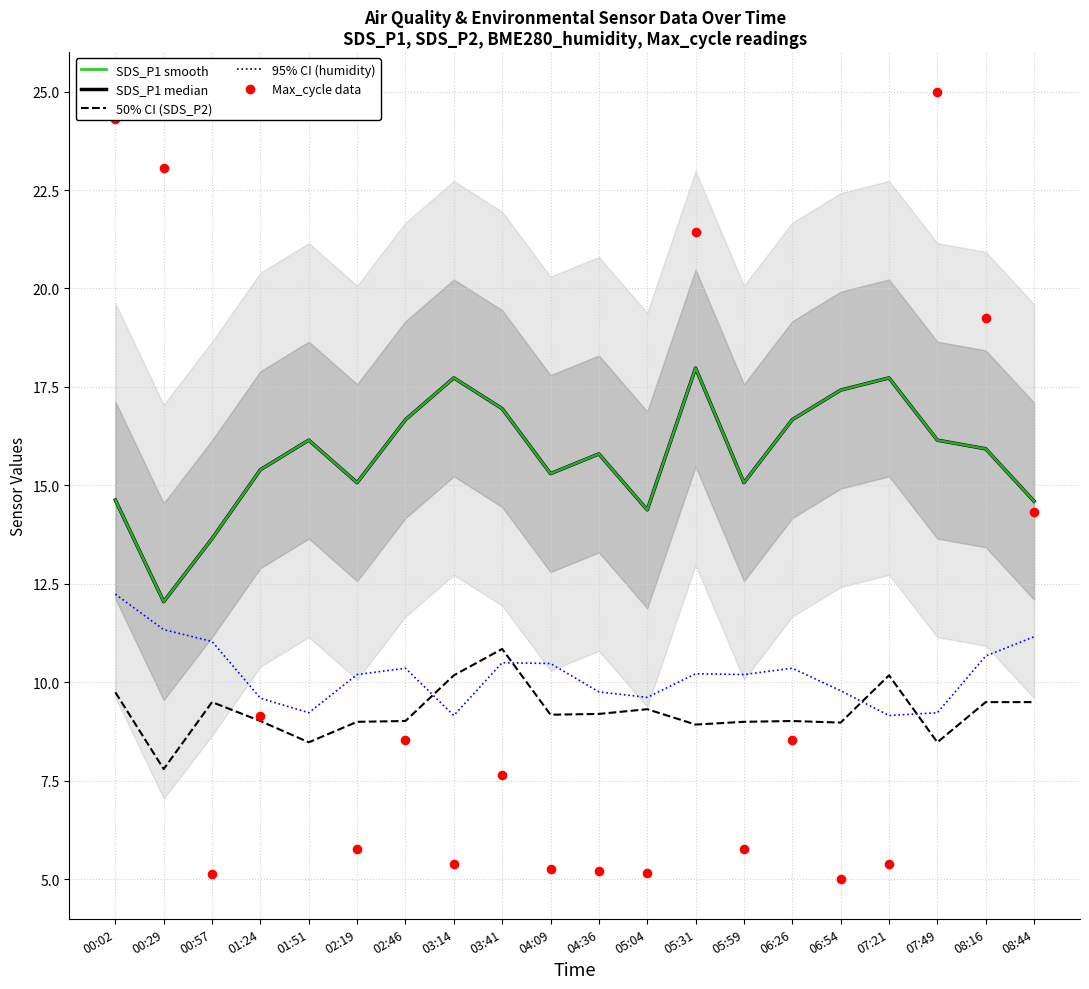

At how many categories does at least one series exceed 12?

20